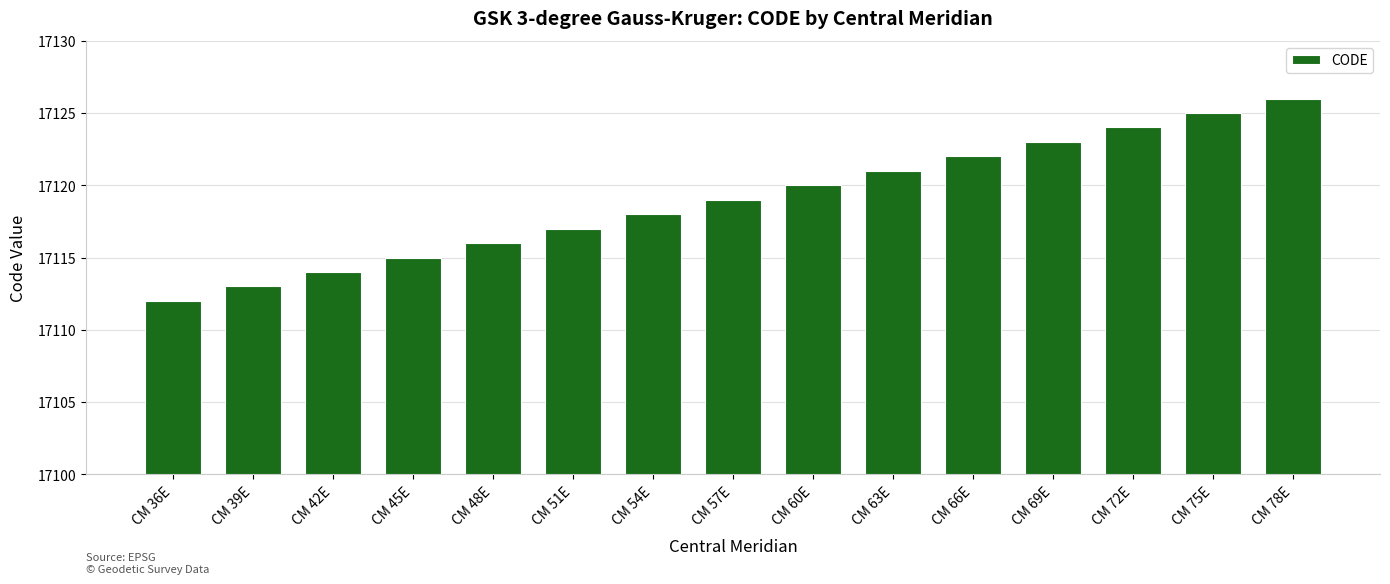

Between CM 54E and CM 78E, which is larger?

CM 78E